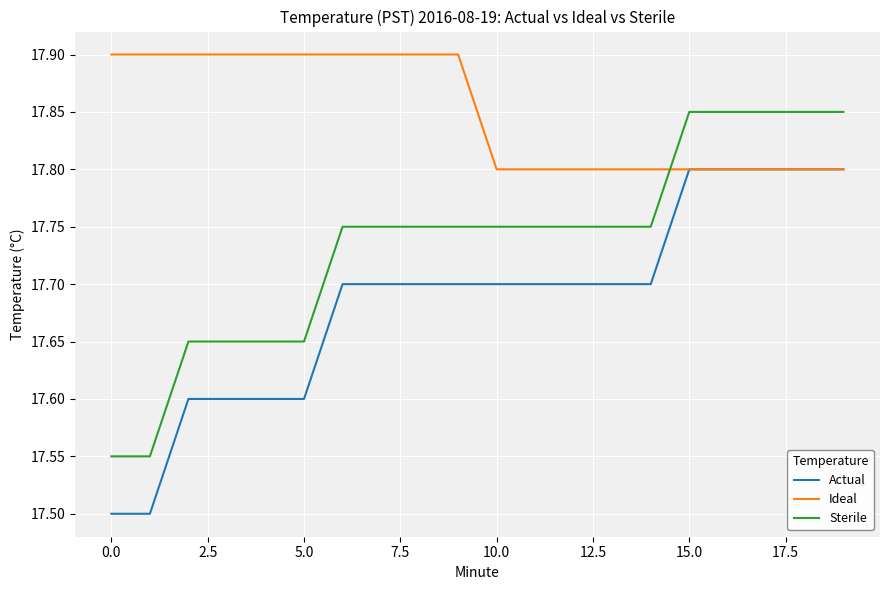

Which series has the largest total across all categories?

Ideal